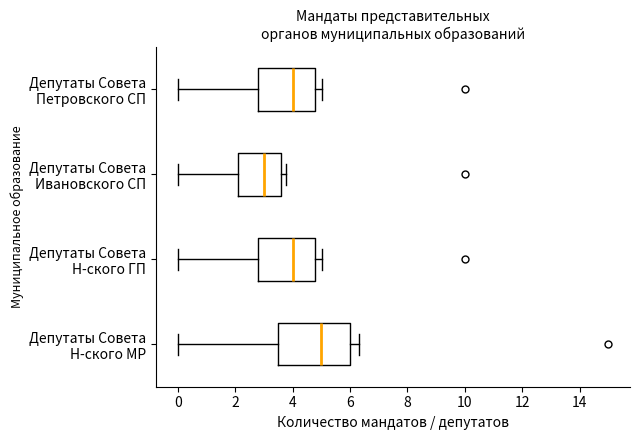

Where does the right whisker of the box for Депутаты Совета Н-ского ГП end on the x-axis? The values are not printed on the chart, so give them approximately, as read against the axis.

5.0